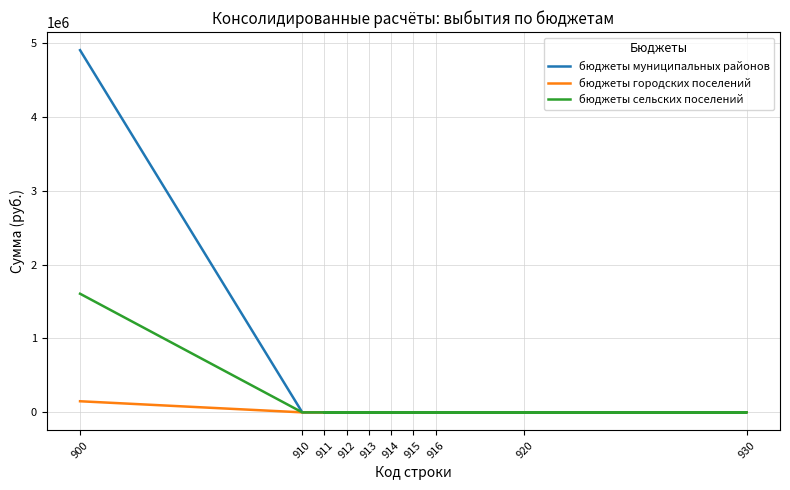

Rank the series by their average value, from lowest to highest.

бюджеты городских поселений, бюджеты сельских поселений, бюджеты муниципальных районов